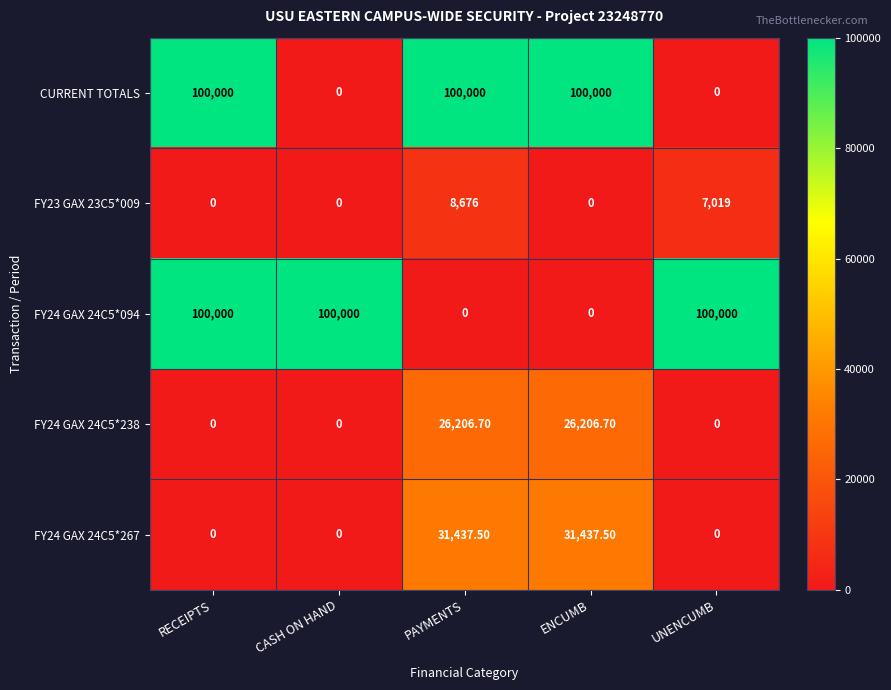

At PAYMENTS, list the series in order from largest to smallest.

CURRENT TOTALS, FY24 GAX 24C5*267, FY24 GAX 24C5*238, FY23 GAX 23C5*009, FY24 GAX 24C5*094